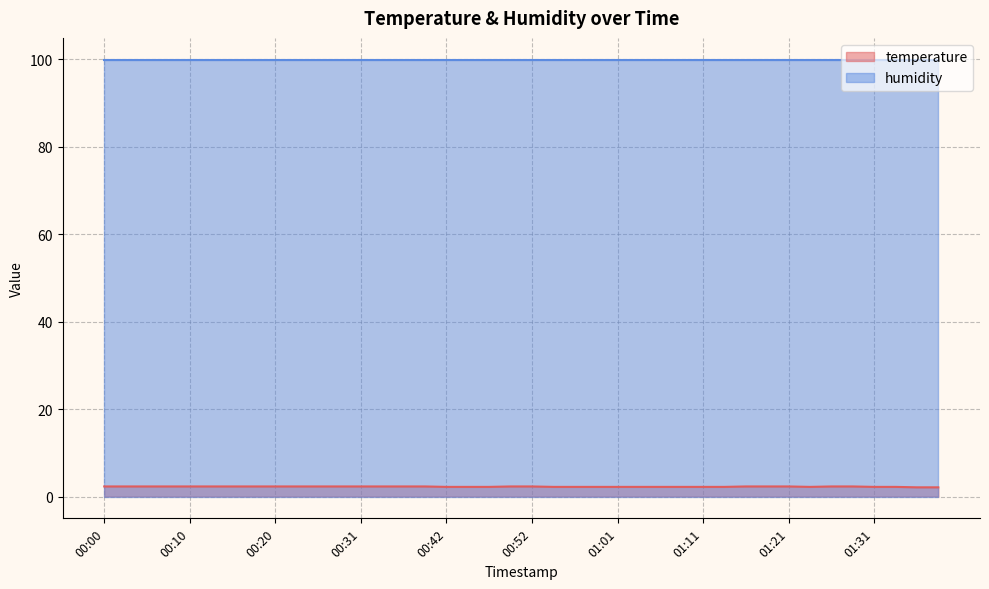

What is the maximum value shown in the chart?

99.9